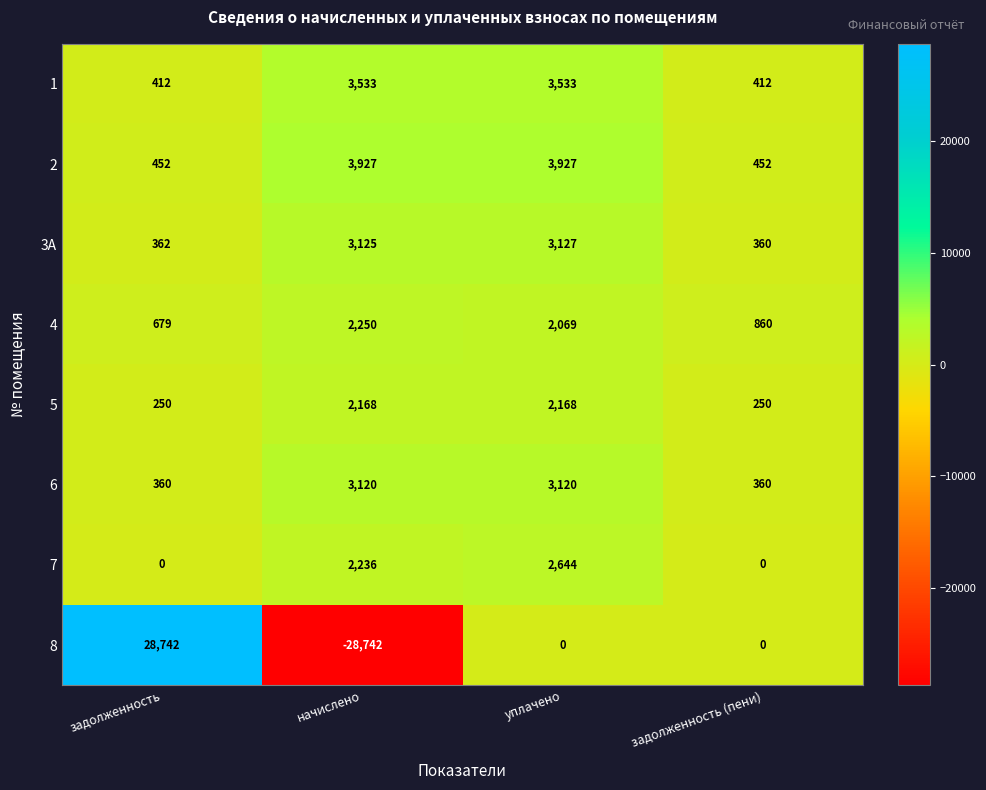

Which category has the lowest value across all series?

начислено